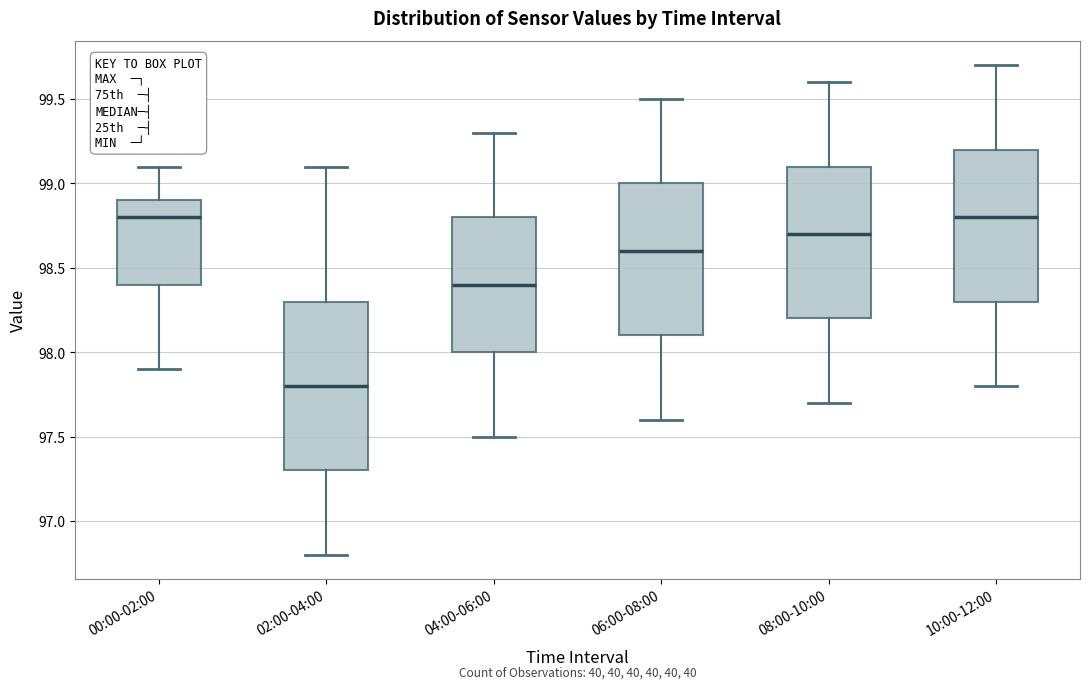

Comparing the boxes themselves (not the whiskers), which one is the tallest?

02:00-04:00